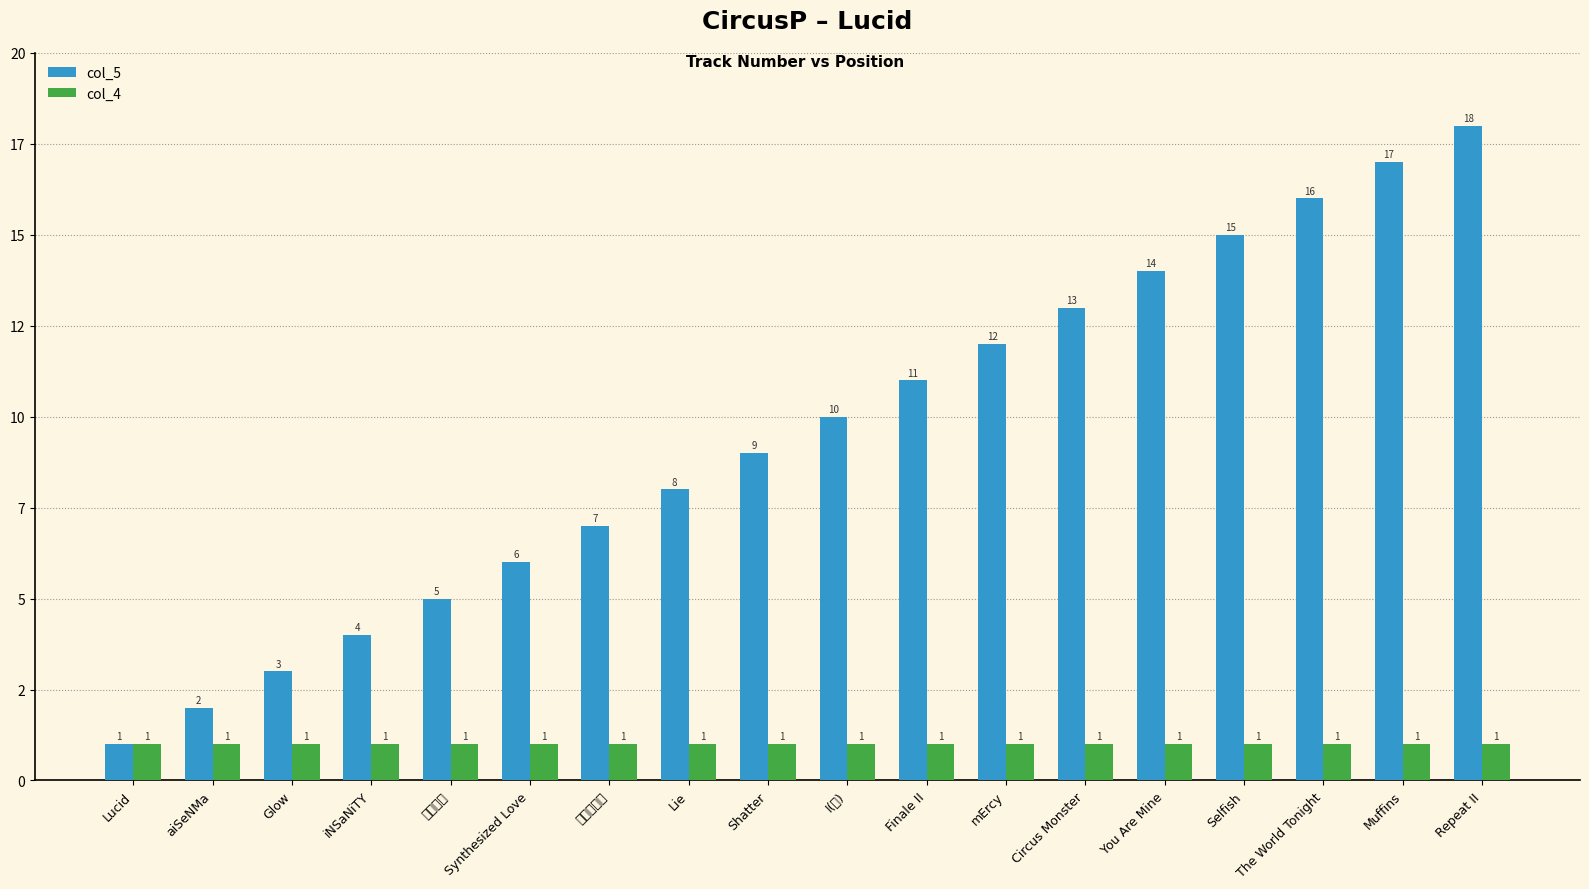

At how many categories does at least one series exceed 6?

12